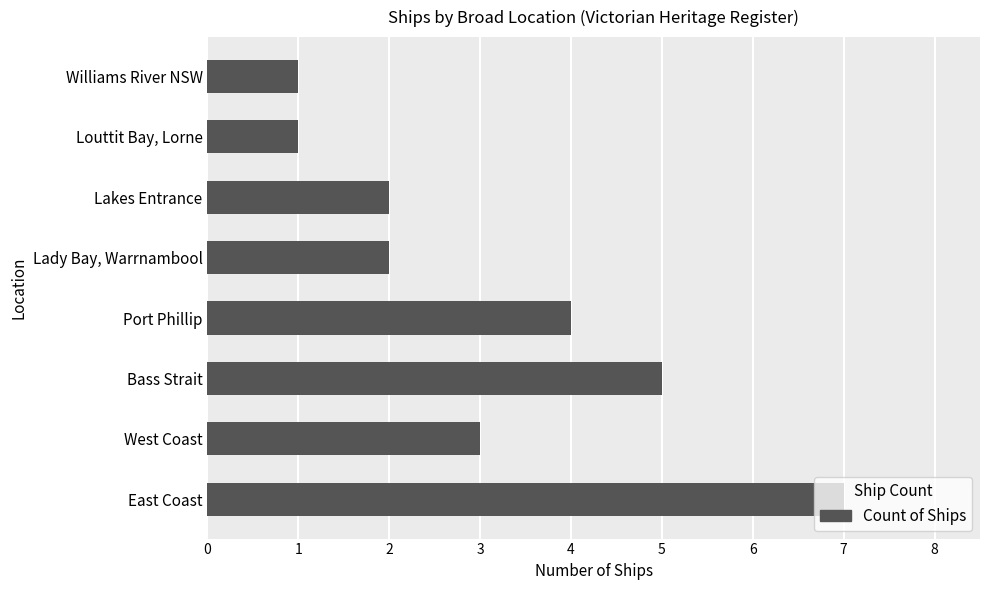

What is the change in value from East Coast to Louttit Bay, Lorne?

-6